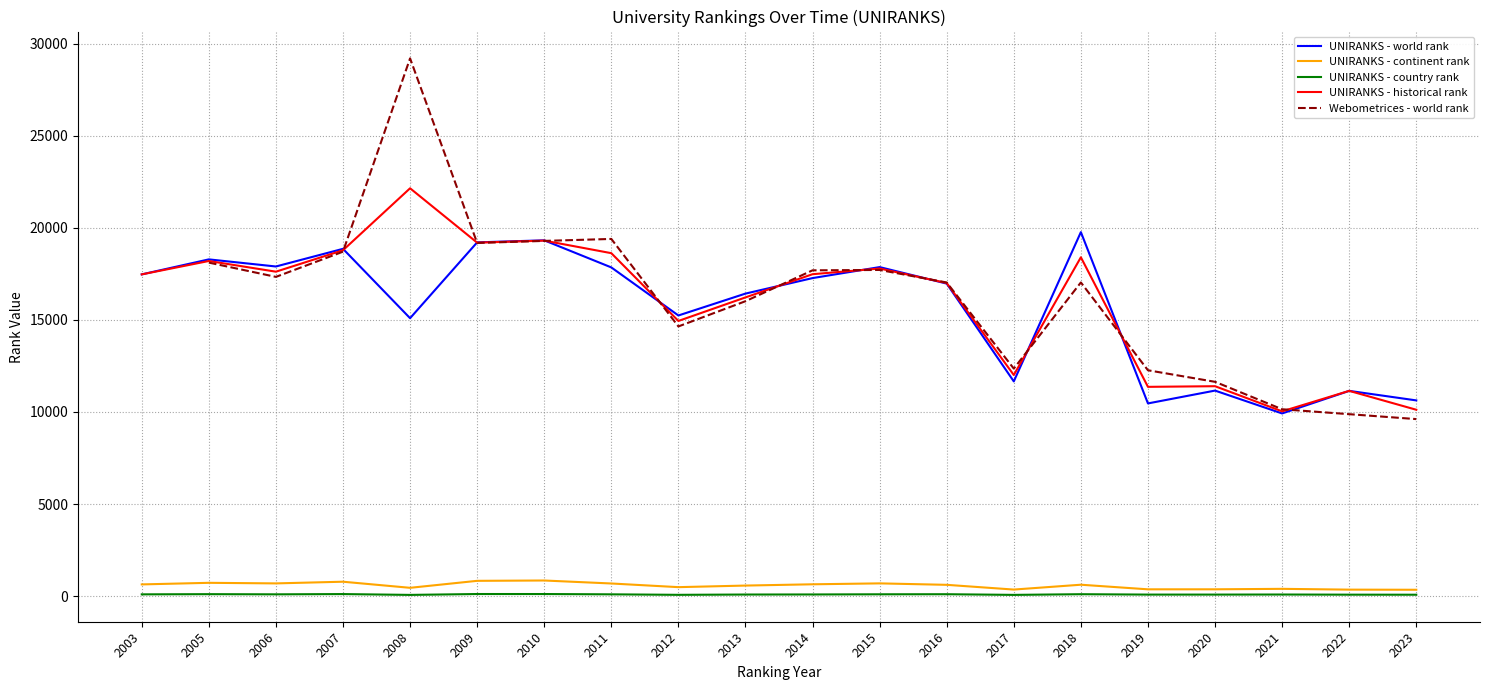

At which category is the sum across all series the highest?

2010